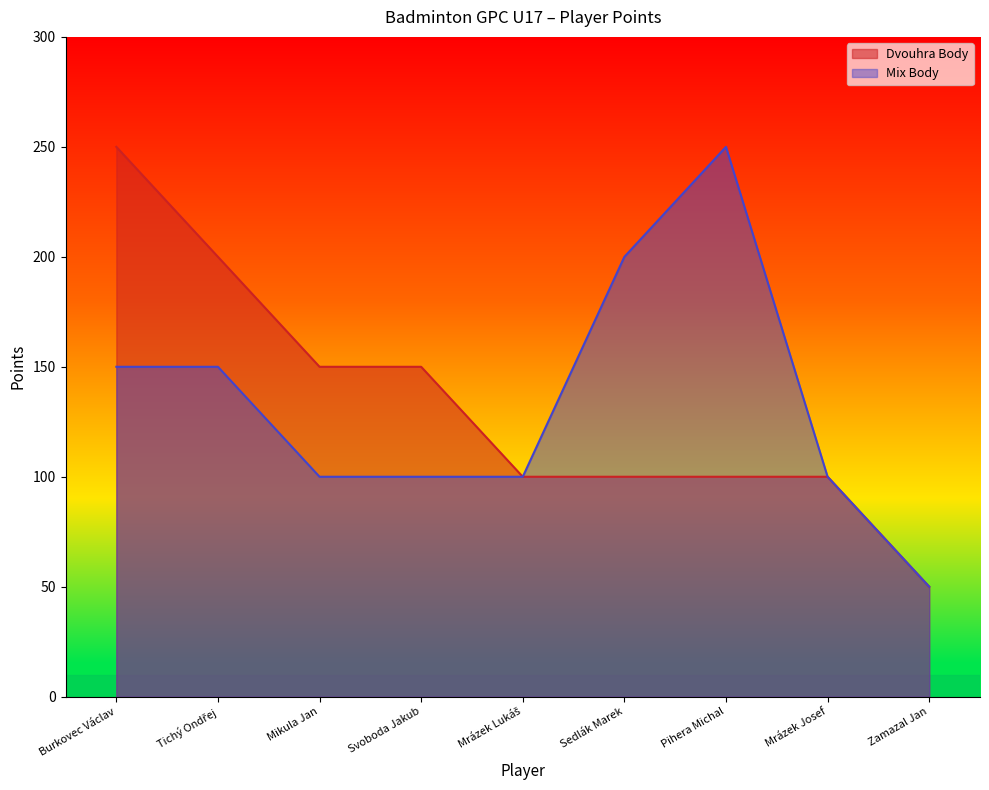

How many lines are shown in the chart?

2